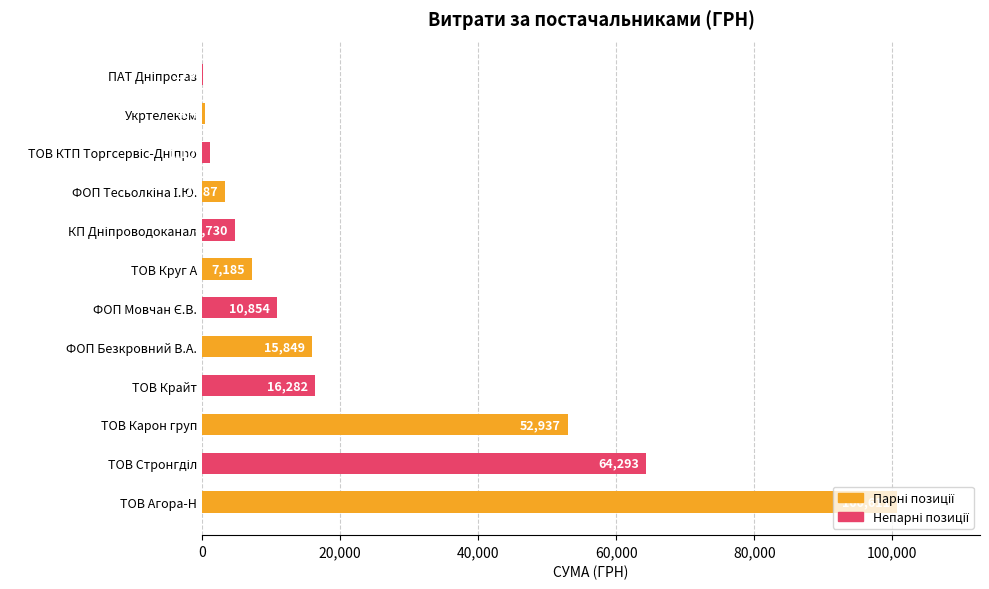

At which label is the value closest to 50394?

ТОВ Карон груп